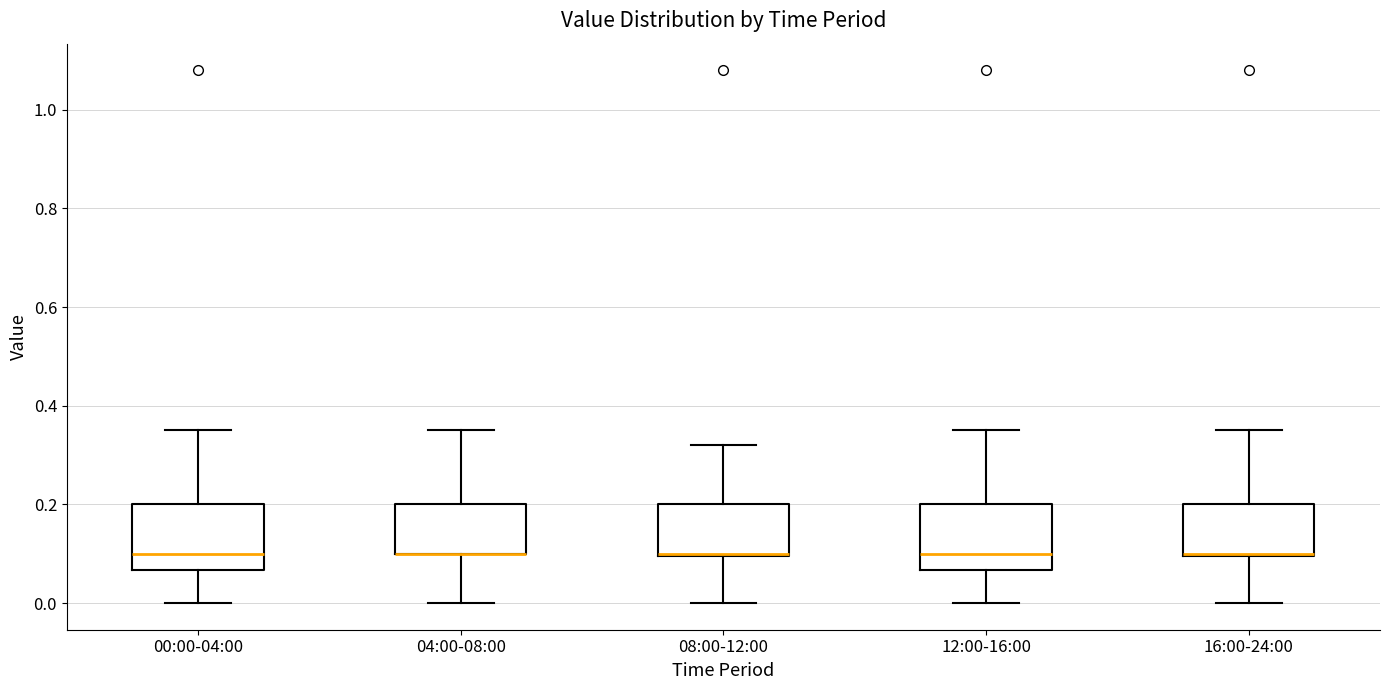

Reading left to right, transcribe this box plot: for each box, give where its median line is, the range the box spans, and where its two whiskers end, as read against the y-axis. The values are not printed on the chart, so give them approximately, as read against the axis.

00:00-04:00: median 0.10, box 0.06 to 0.20, whiskers 0.00 to 0.36
04:00-08:00: median 0.10 (drawn on the box's lower edge), box 0.10 to 0.20, whiskers 0.00 to 0.36
08:00-12:00: median 0.10, box 0.10 to 0.20, whiskers 0.00 to 0.32
12:00-16:00: median 0.10, box 0.06 to 0.20, whiskers 0.00 to 0.36
16:00-24:00: median 0.10, box 0.10 to 0.20, whiskers 0.00 to 0.36